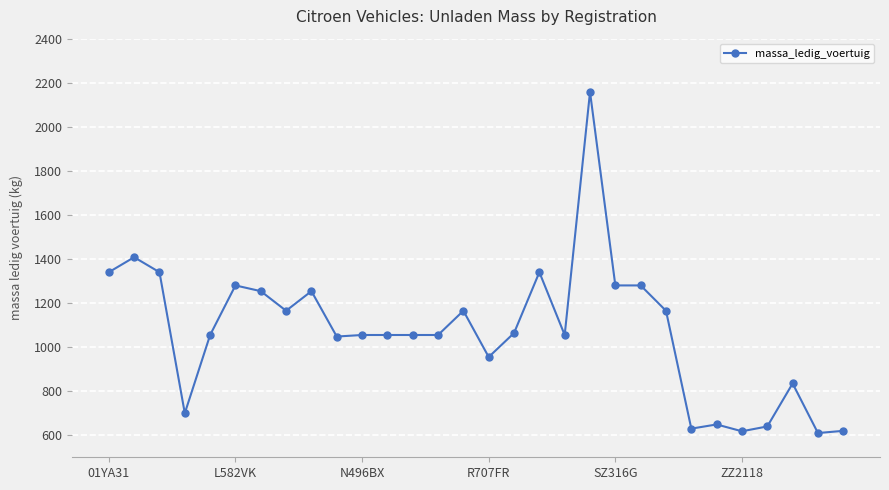

How many series are shown in this chart?

1